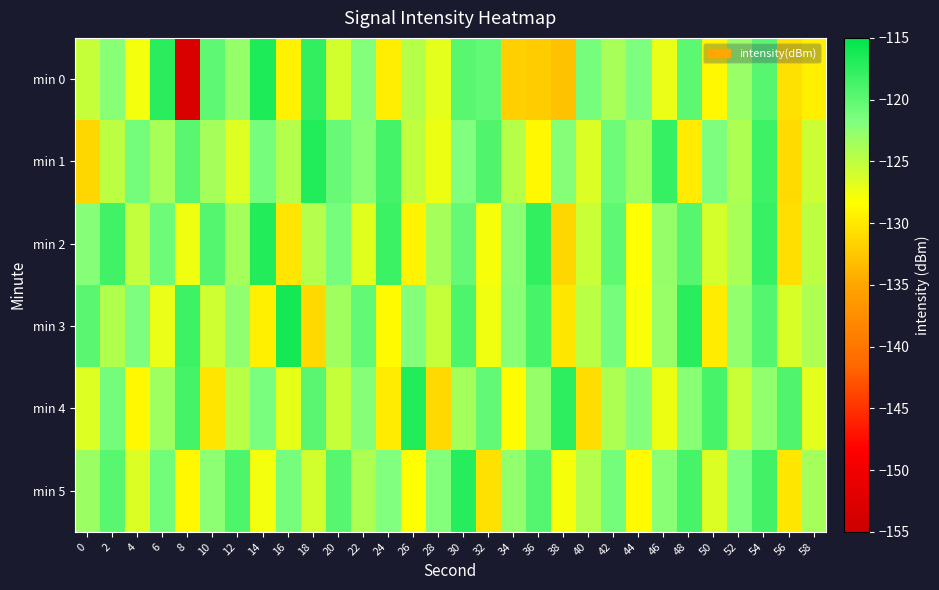

How many series are shown in this chart?

6